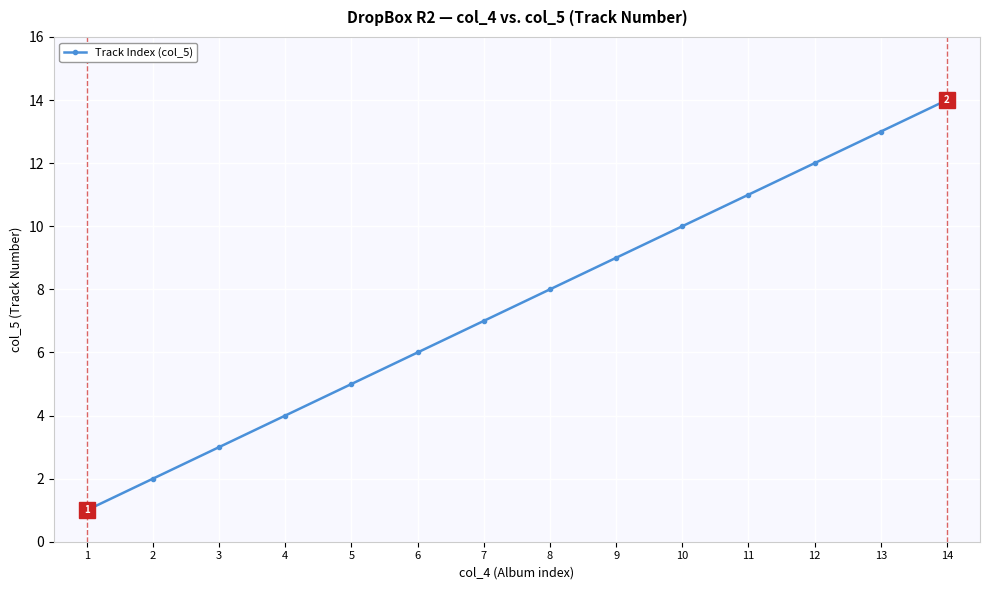

Reading left to right, transcribe all the data shown in this chart.

1=1	2=2	3=3	4=4	5=5	6=6	7=7	8=8	9=9	10=10	11=11	12=12	13=13	14=14